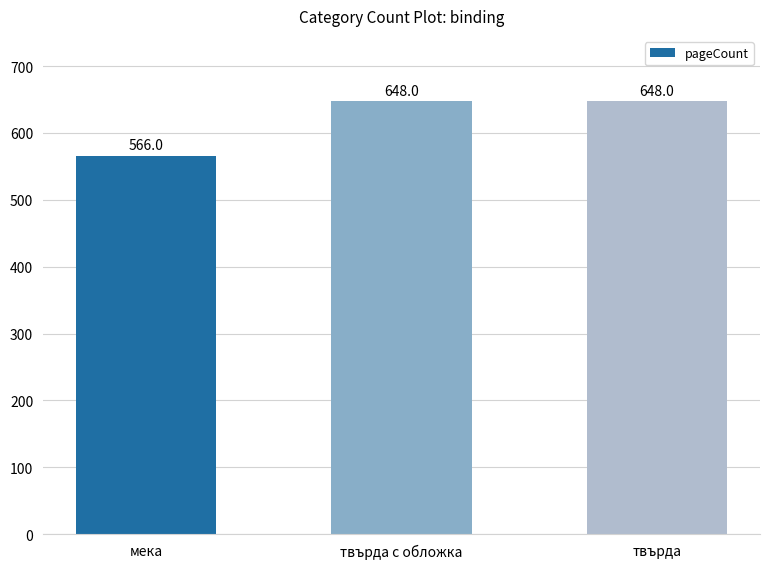

Reading left to right, what are all the values shown in this chart?

566	648	648